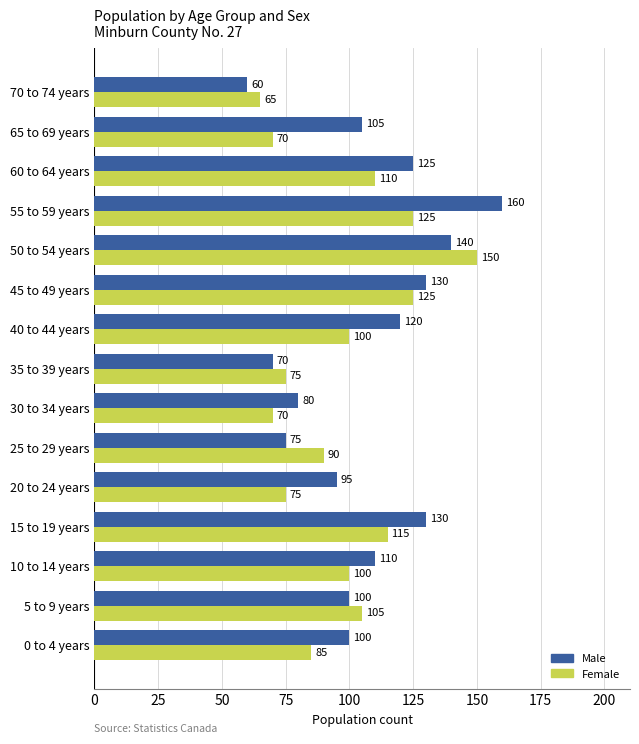

Rank the series at 45 to 49 years from lowest to highest value.

Female, Male